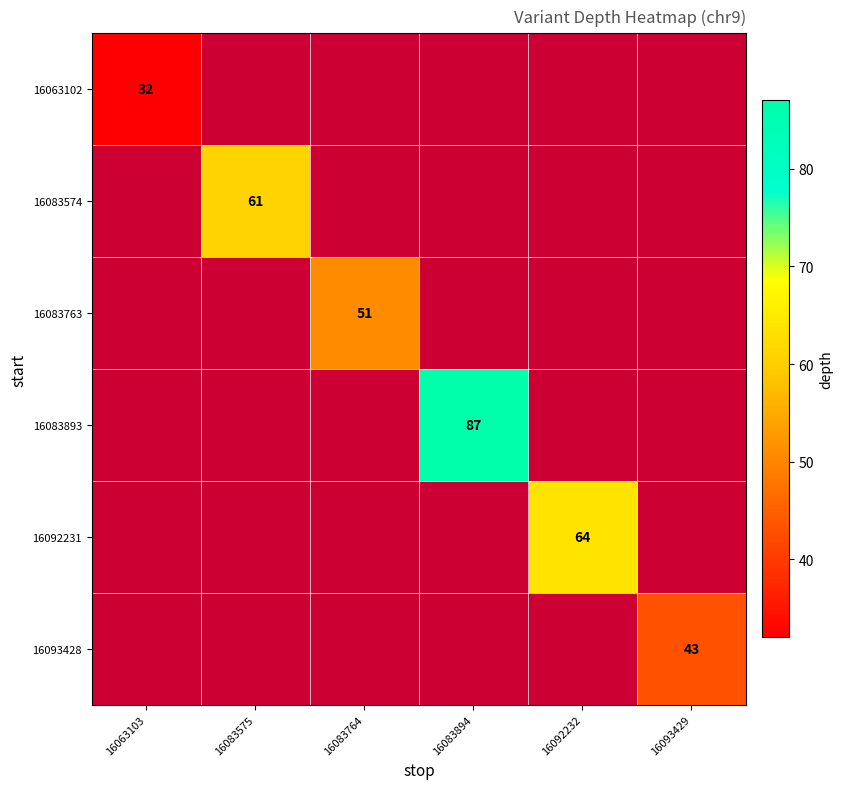

True or false: 16093428 has a value of 43 at 16093429.

True